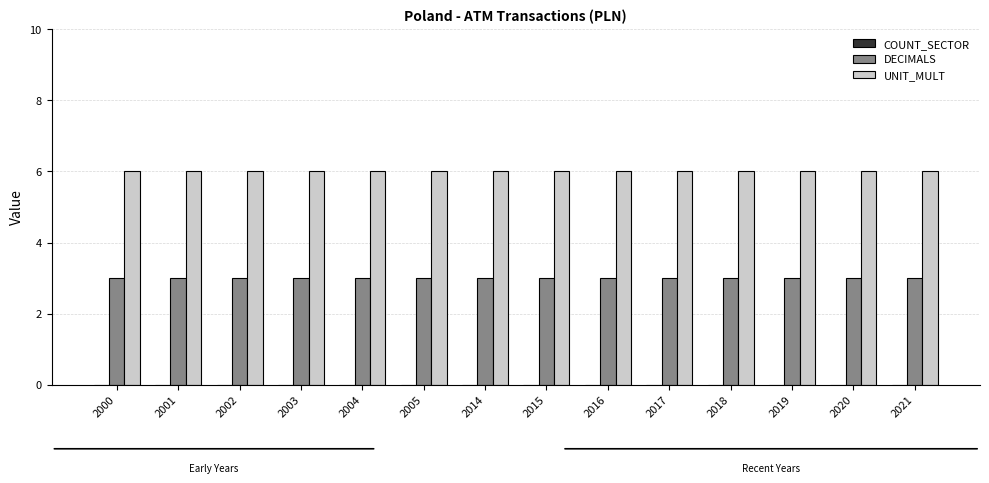

Rank the series at 2021 from highest to lowest value.

UNIT_MULT, DECIMALS